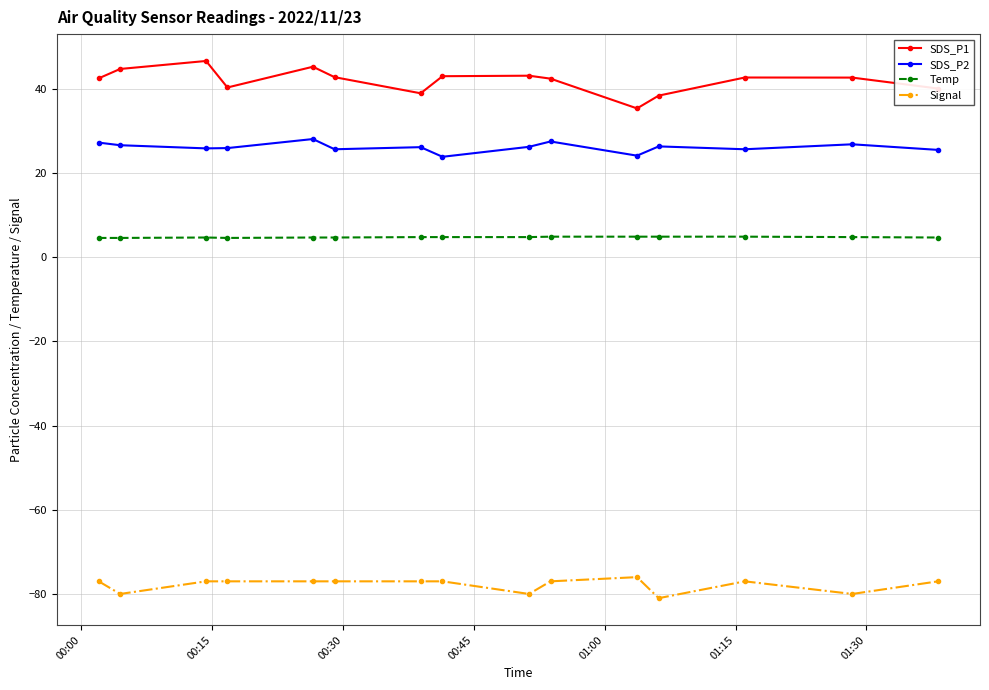

What is the smallest value displayed?

-81.0